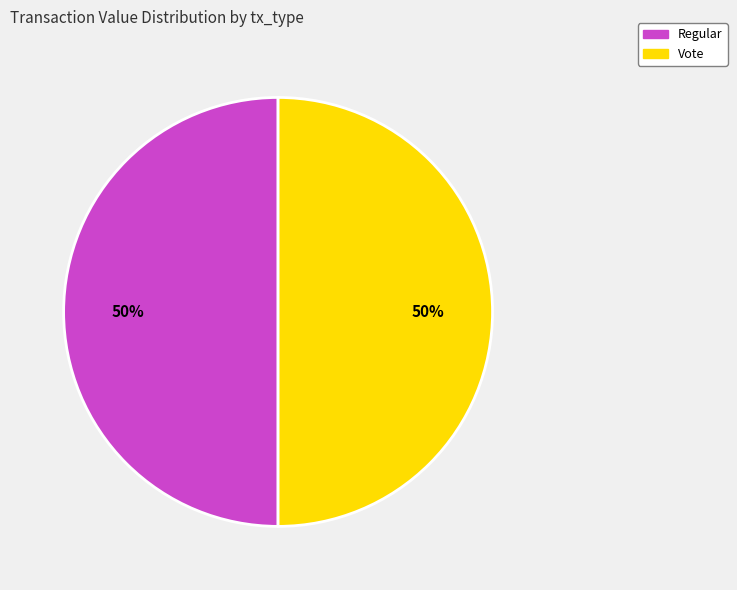

The Regular slice represents 50% of the pie. True or false?

True